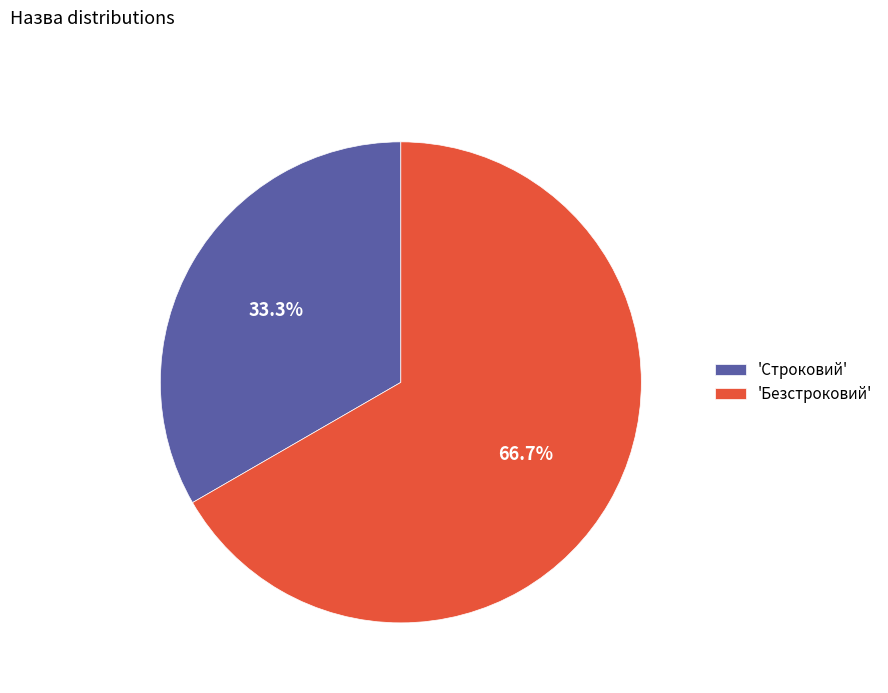

What is the largest slice in the pie chart?

'Безстроковий'